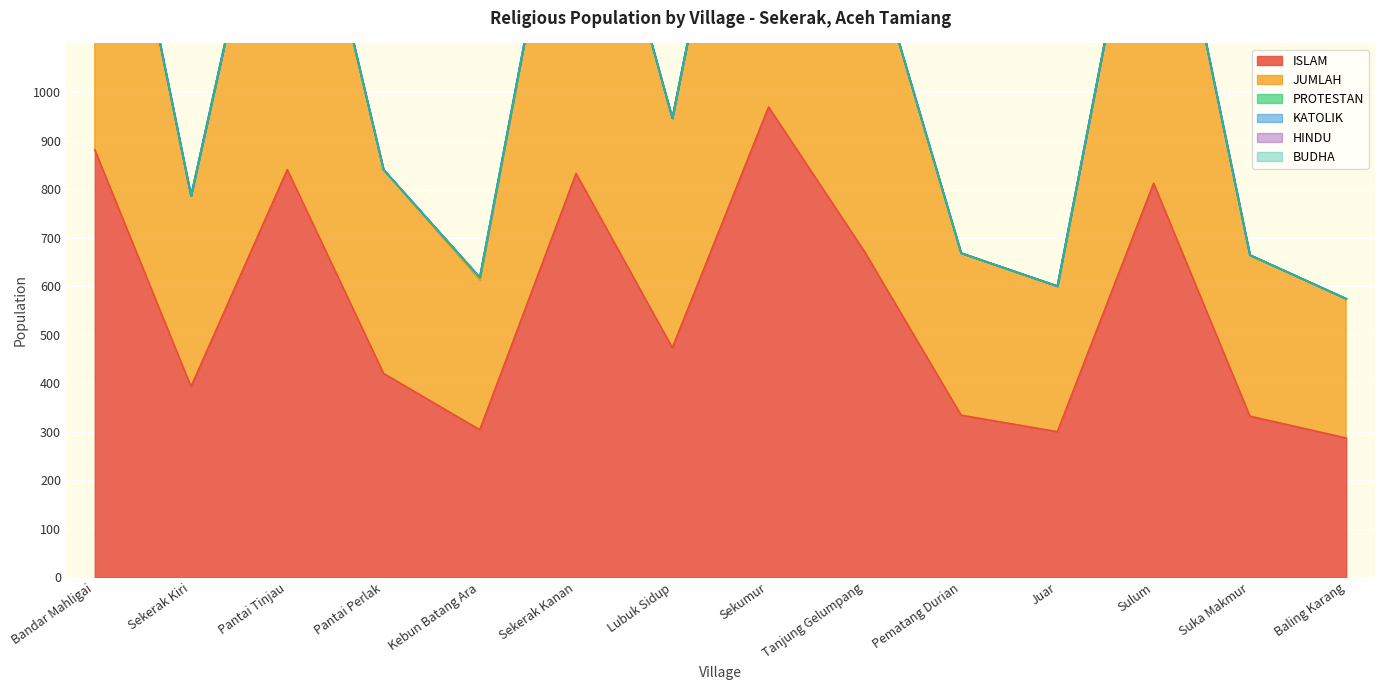

What is the label of the 6th point from the left?

Sekerak Kanan